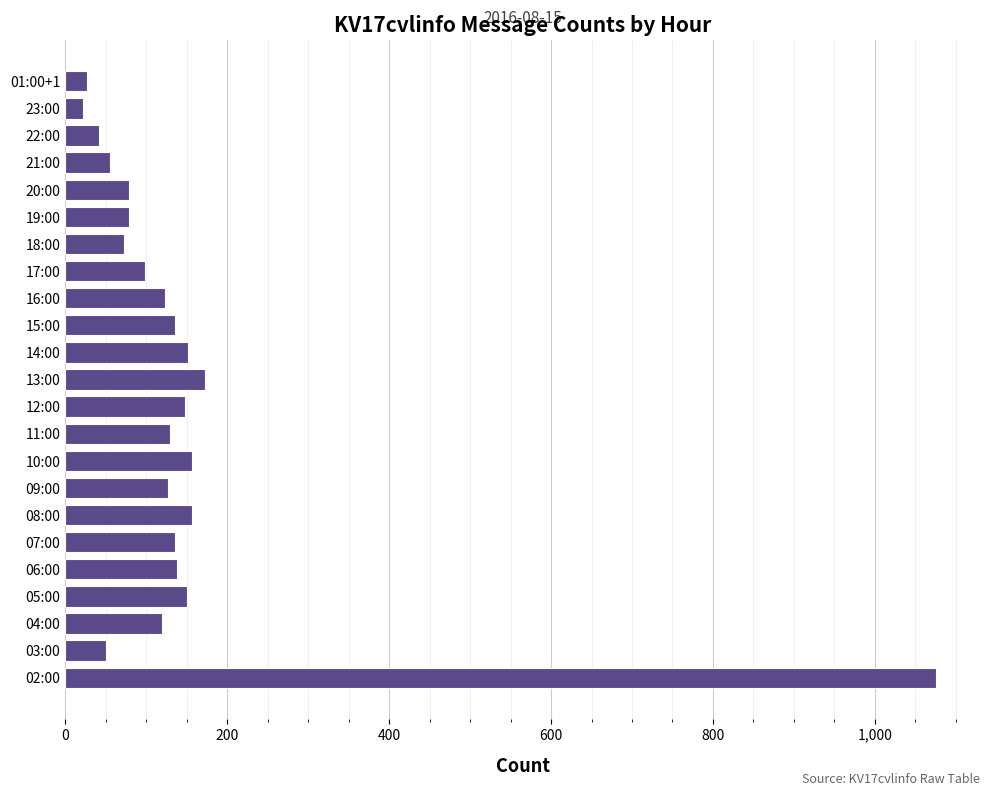

What is the sum of all values?

3445